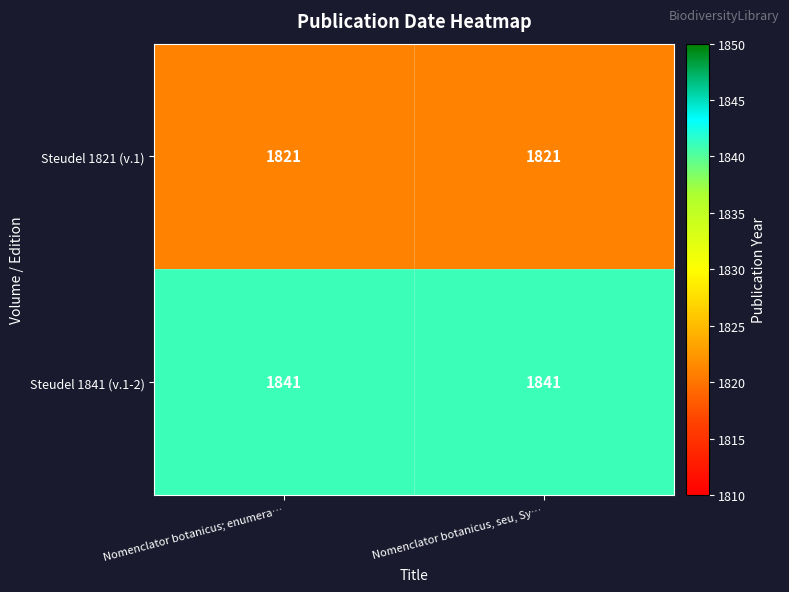

The Steudel 1821 (v.1) series shows 1821 at Nomenclator botanicus, seu, Sy…. True or false?

True